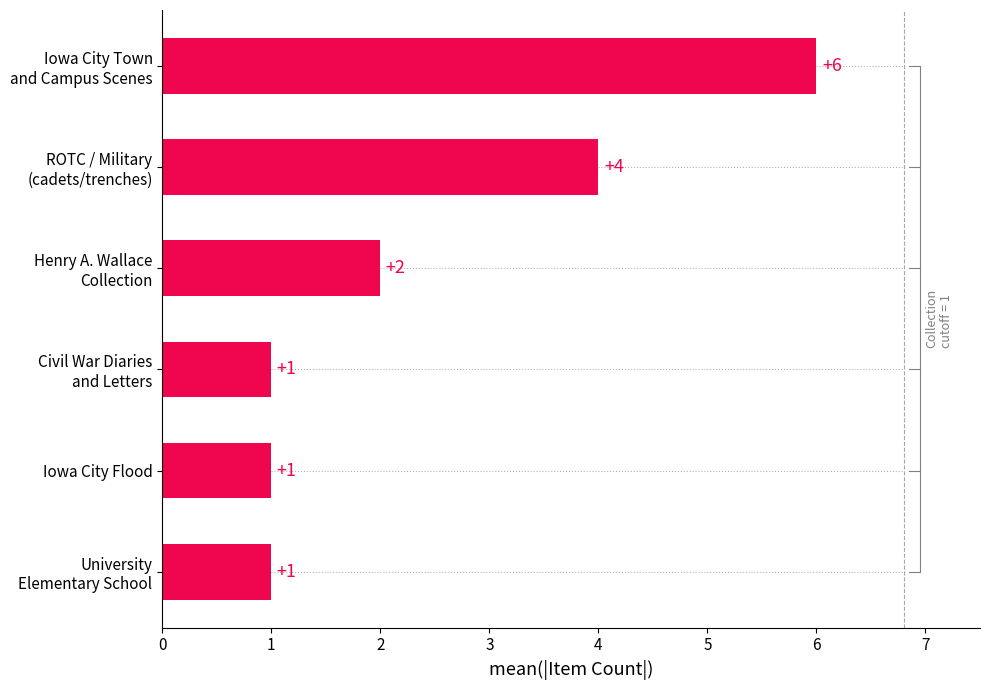

What position from the bottom is Iowa City Flood?

2